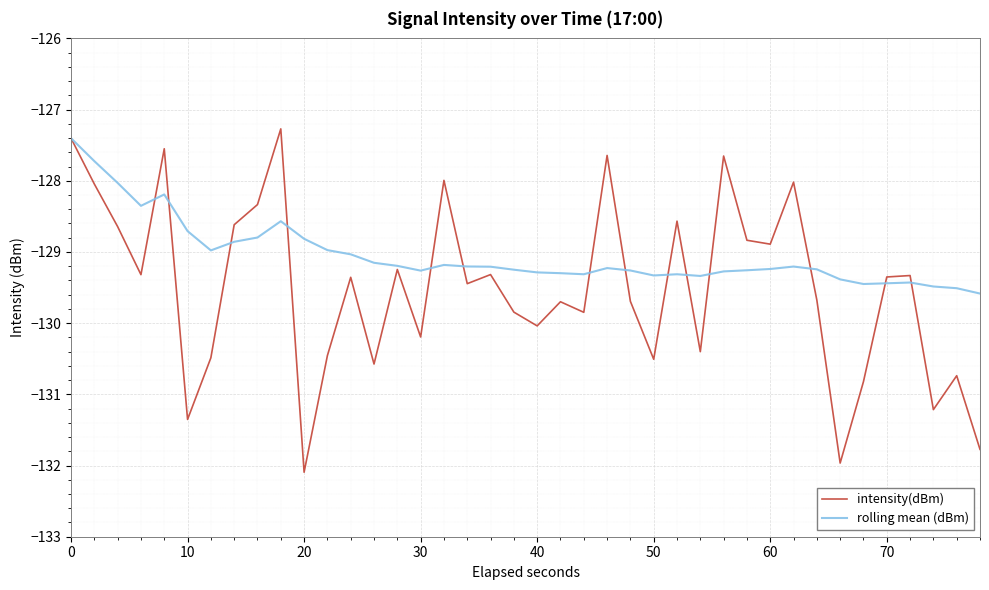

Which series has the largest total across all categories?

rolling mean (dBm)